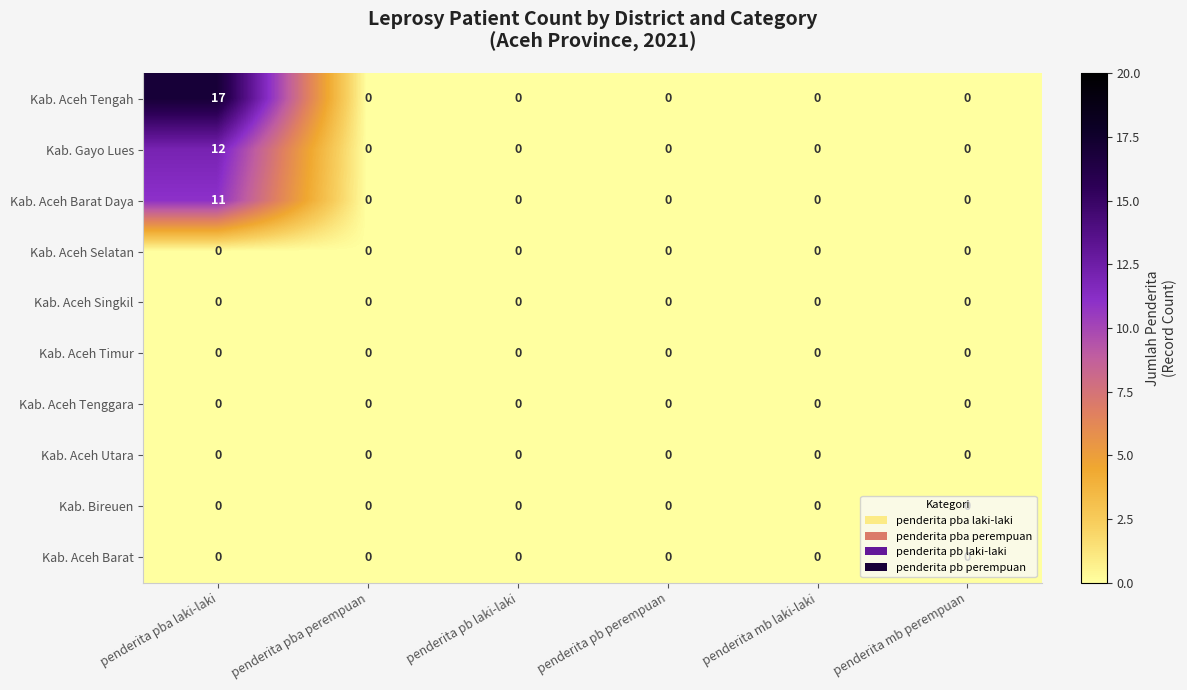

What is the total value across all series at penderita pba laki-laki?

40